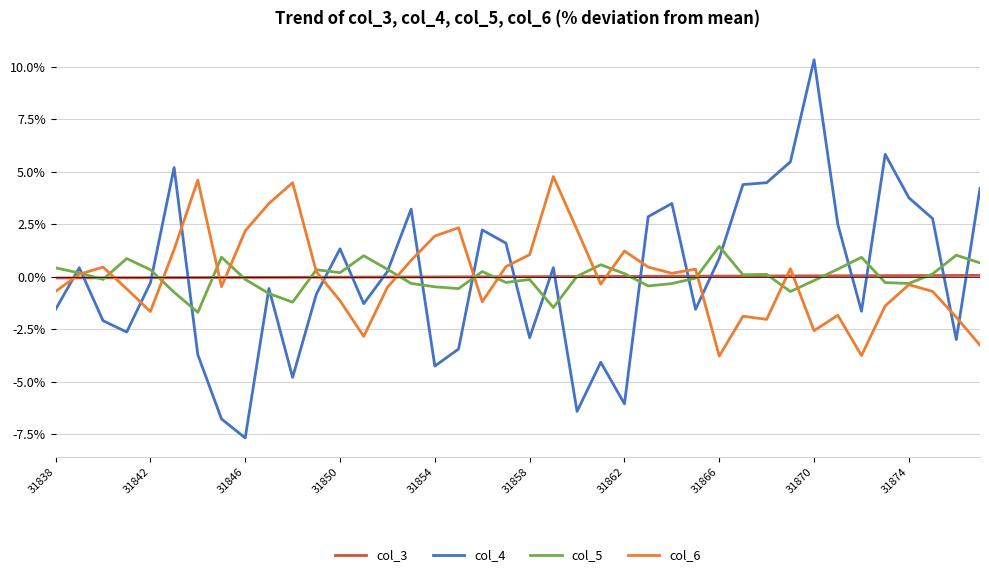

After their last crossing, which series has the higher values: col_3 or col_4?

col_4